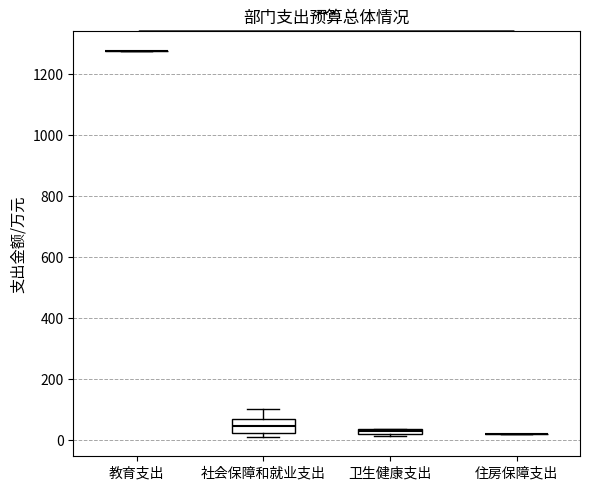

Which box is the tallest, from its lower edge to its upper edge?

社会保障和就业支出